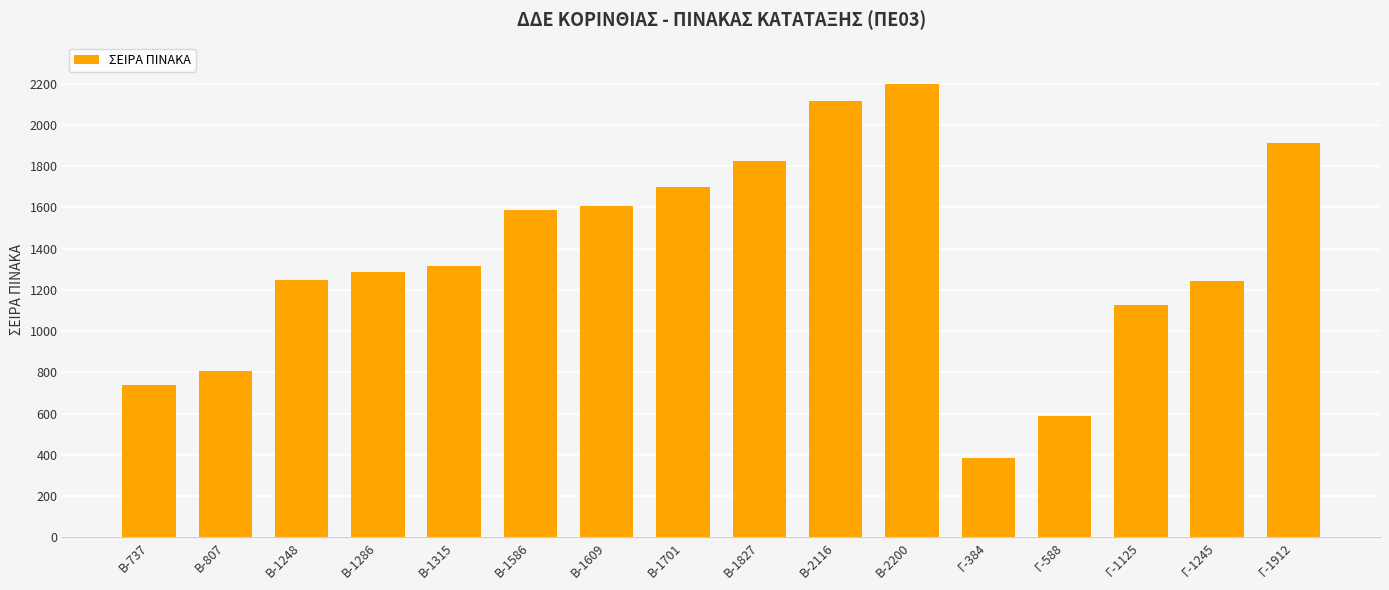

At which category does the chart reach its minimum across all series?

Γ-384